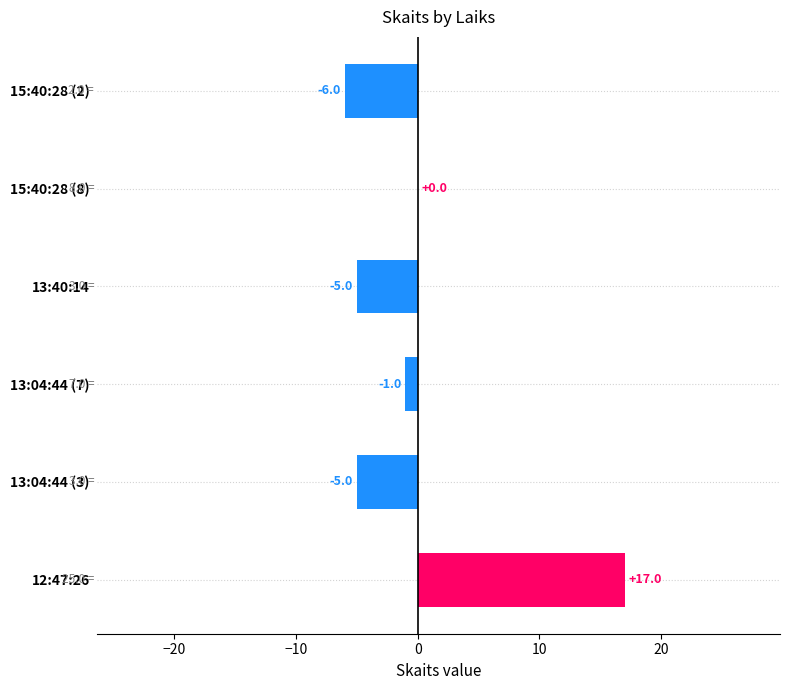

Is it true that the value at 13:04:44 (3) is -5?

True